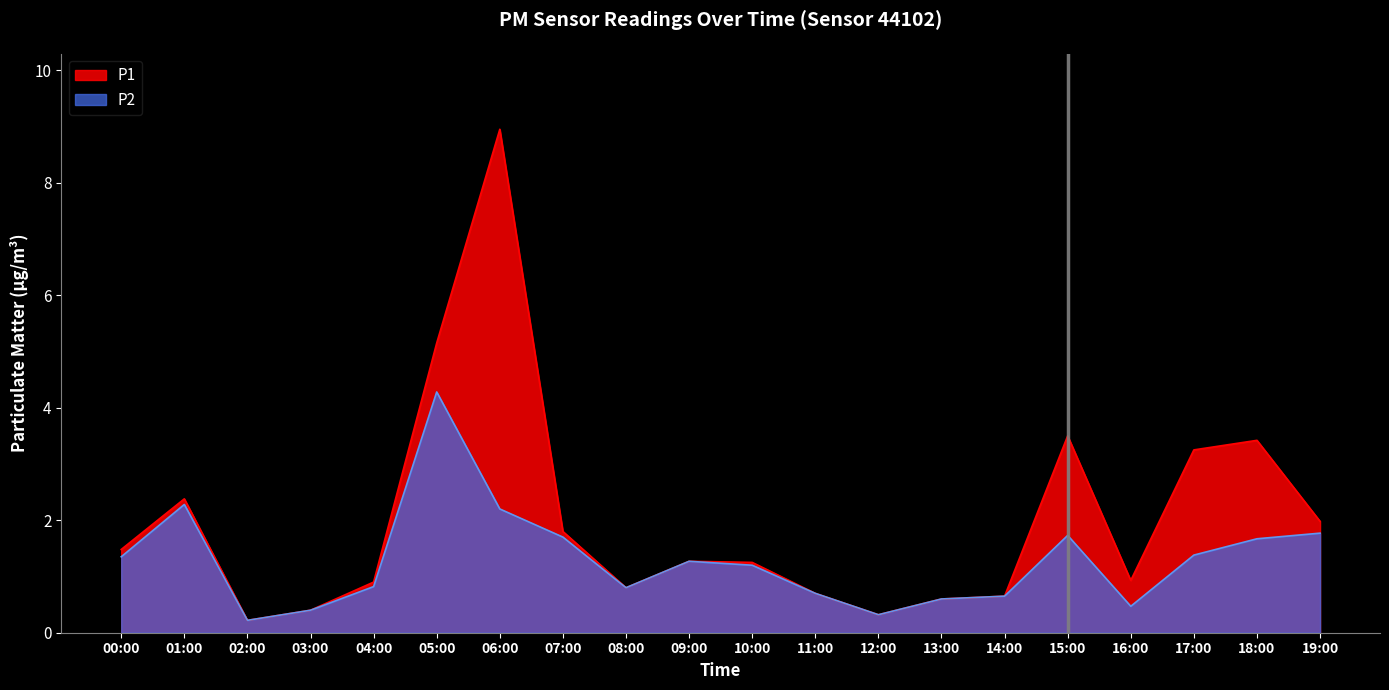

Reading left to right, extract all data points from this chart.

P1: 00:00=1.5	01:00=2.4	02:00=0.2	03:00=0.4	04:00=0.9	05:00=5.2	06:00=8.9	07:00=1.8	08:00=0.8	09:00=1.3	10:00=1.2	11:00=0.7	12:00=0.3	13:00=0.6	14:00=0.7	15:00=3.5	16:00=0.9	17:00=3.2	18:00=3.4	19:00=2.0
P2: 00:00=1.4	01:00=2.3	02:00=0.2	03:00=0.4	04:00=0.8	05:00=4.3	06:00=2.2	07:00=1.7	08:00=0.8	09:00=1.3	10:00=1.2	11:00=0.7	12:00=0.3	13:00=0.6	14:00=0.7	15:00=1.7	16:00=0.5	17:00=1.4	18:00=1.7	19:00=1.8